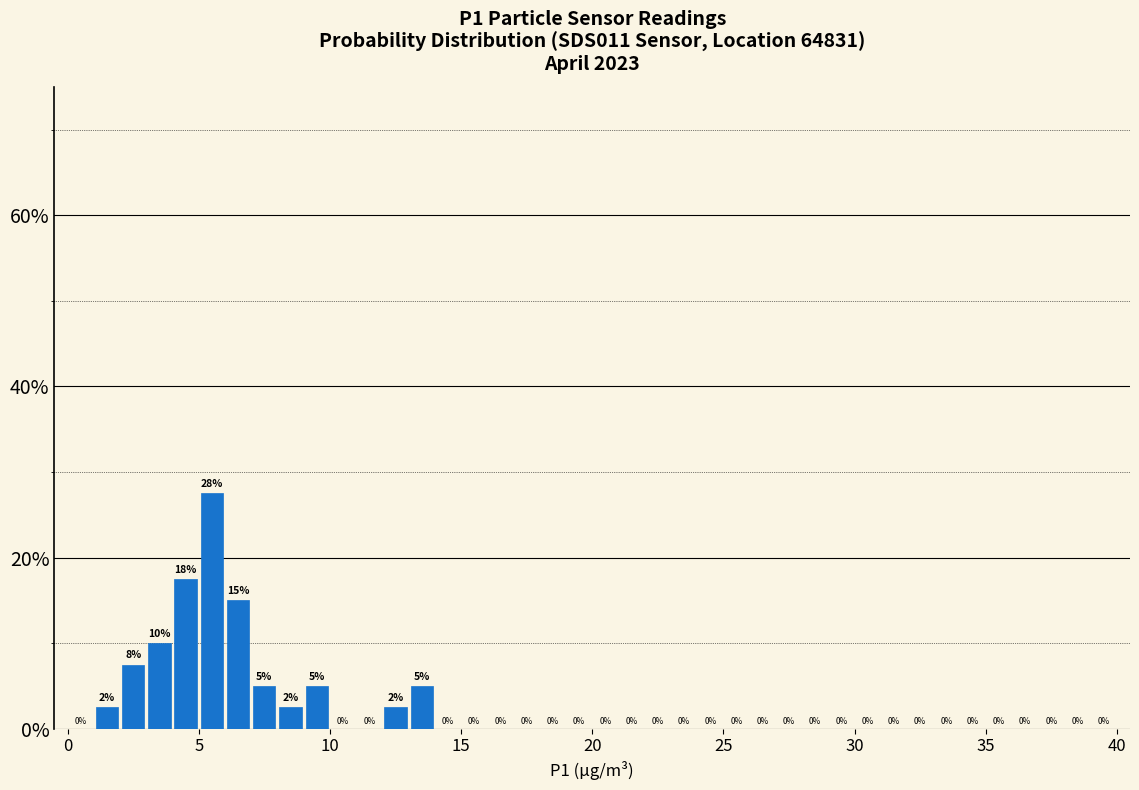

Read against the x-axis, roughly where is the centre of the tallest bar?

5.5